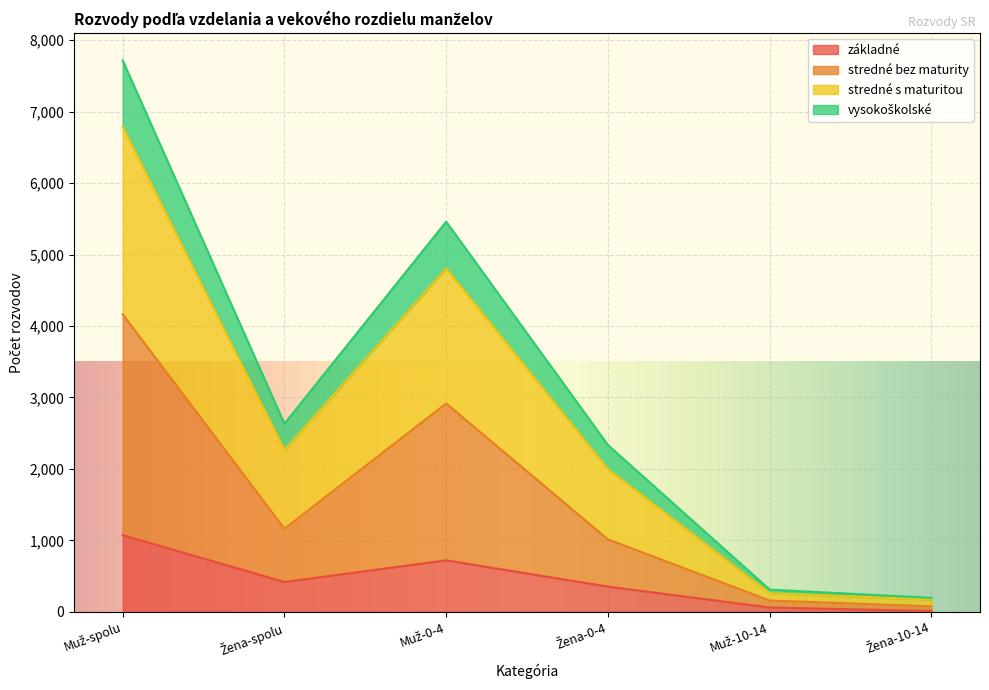

Read the vysokoškolské value at Žena-10-14.

173